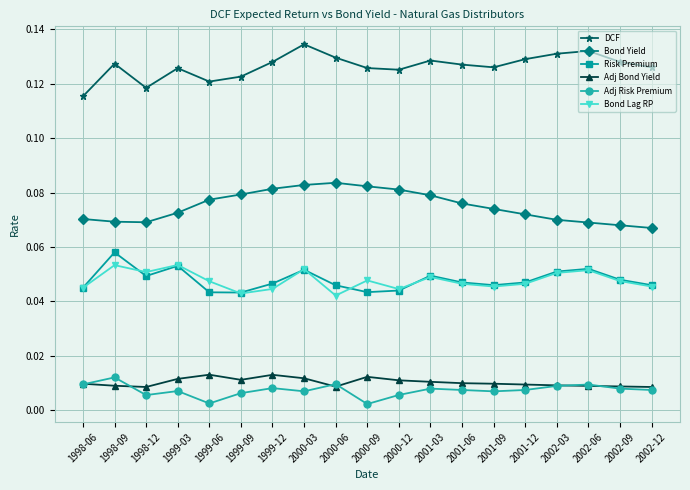

True or false: Bond Lag RP and Adj Bond Yield cross at least once.

False